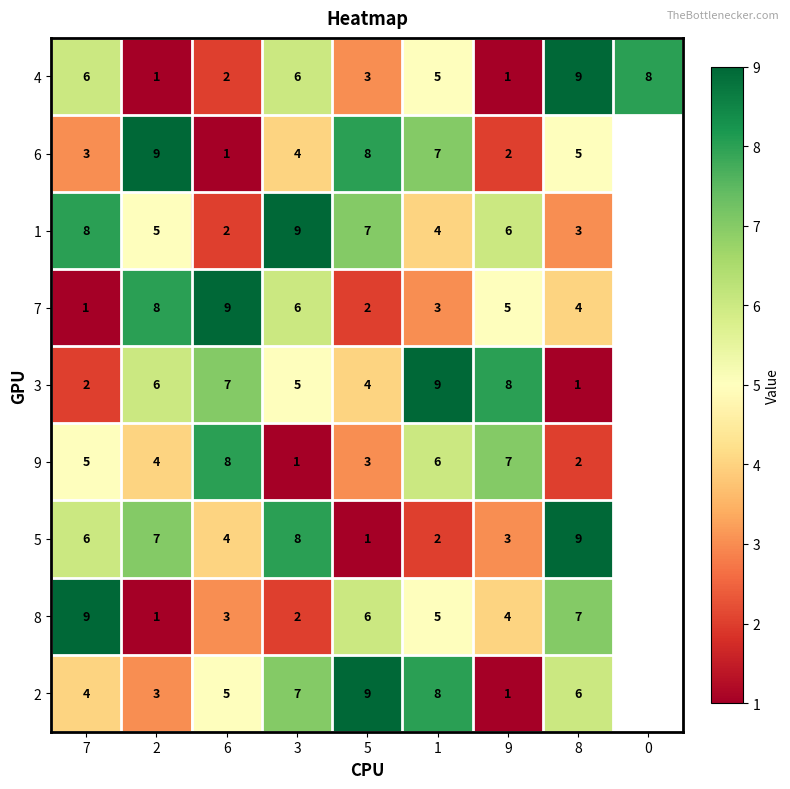

At which category does the chart reach its minimum across all series?

2